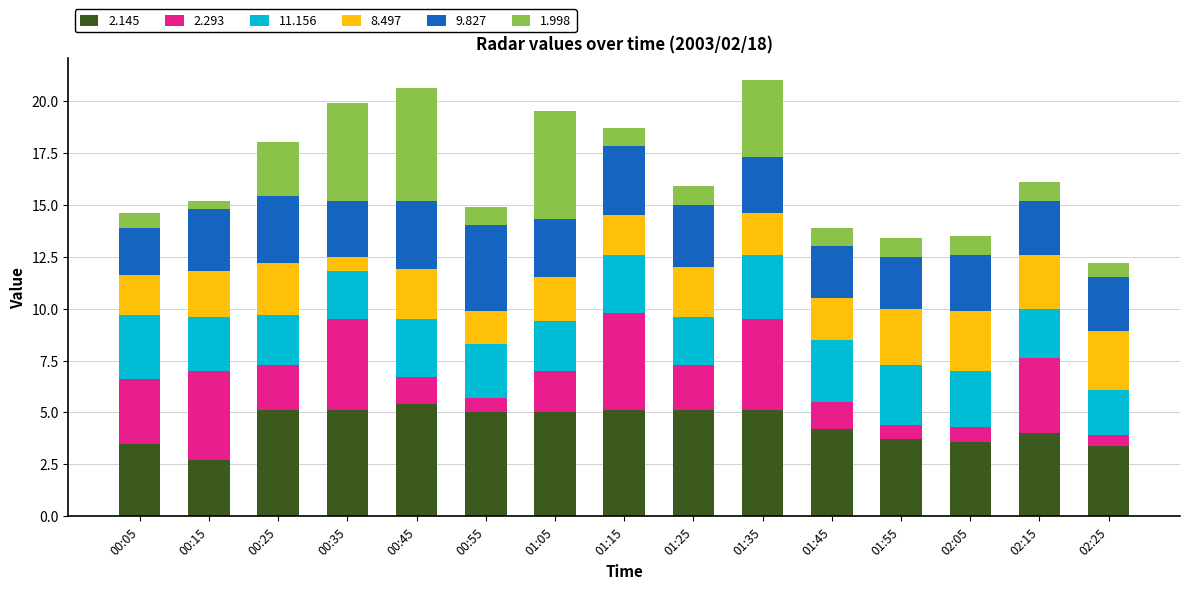

How many values in the 2.145 series are below 5?

7